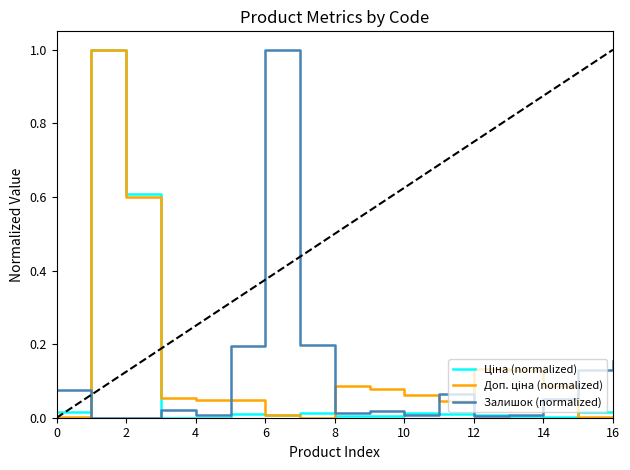

How many lines are shown in the chart?

3